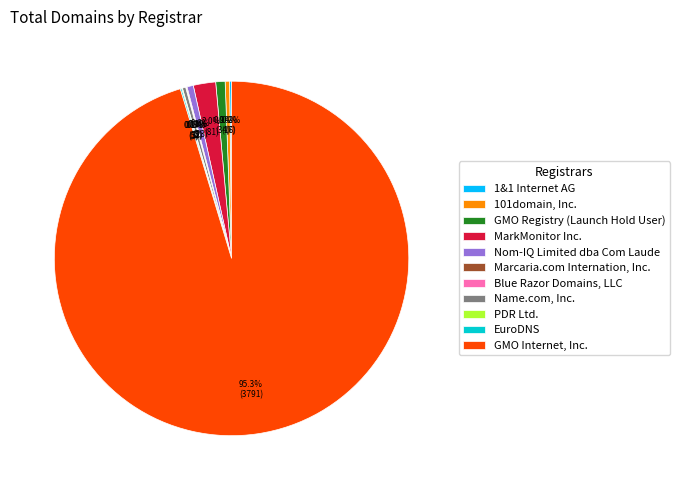

Combined, do GMO Registry (Launch Hold User) and Name.com, Inc. account for over 50%?

No